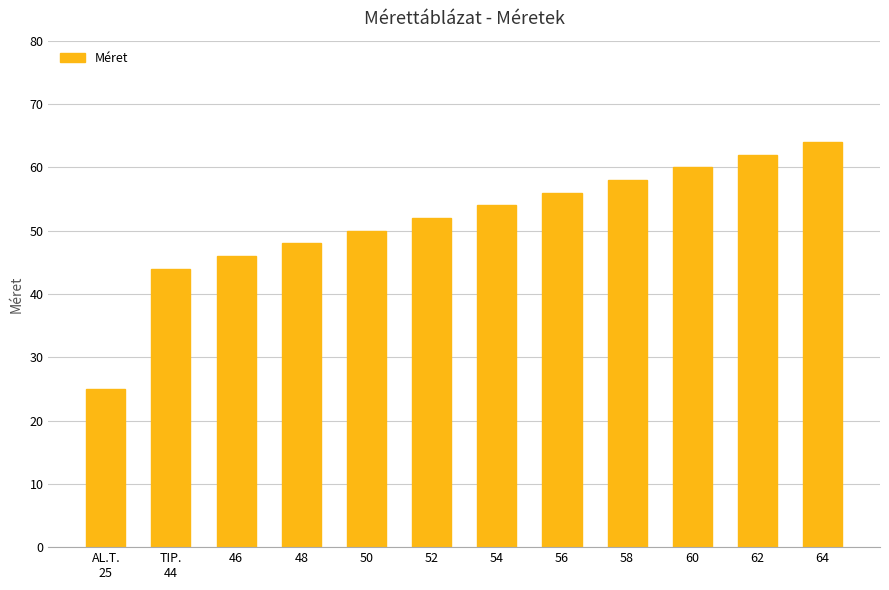

What is the label of the 2nd bar from the left?

TIP.
44